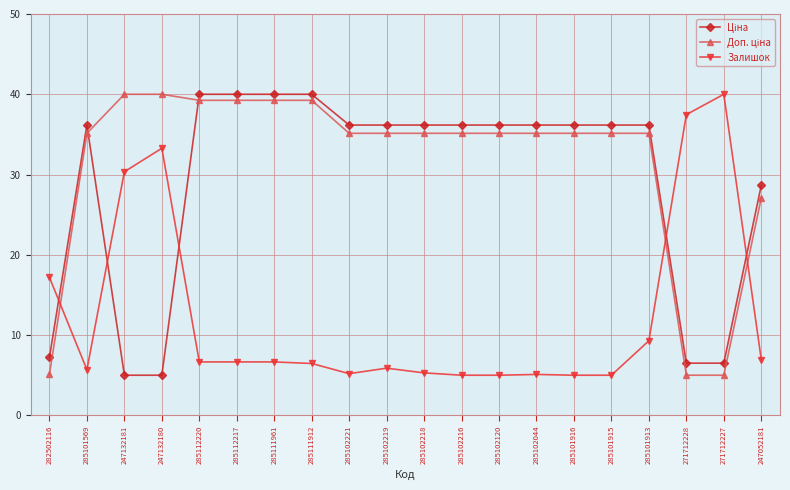

Is this an area chart (filled region under the line)?

No